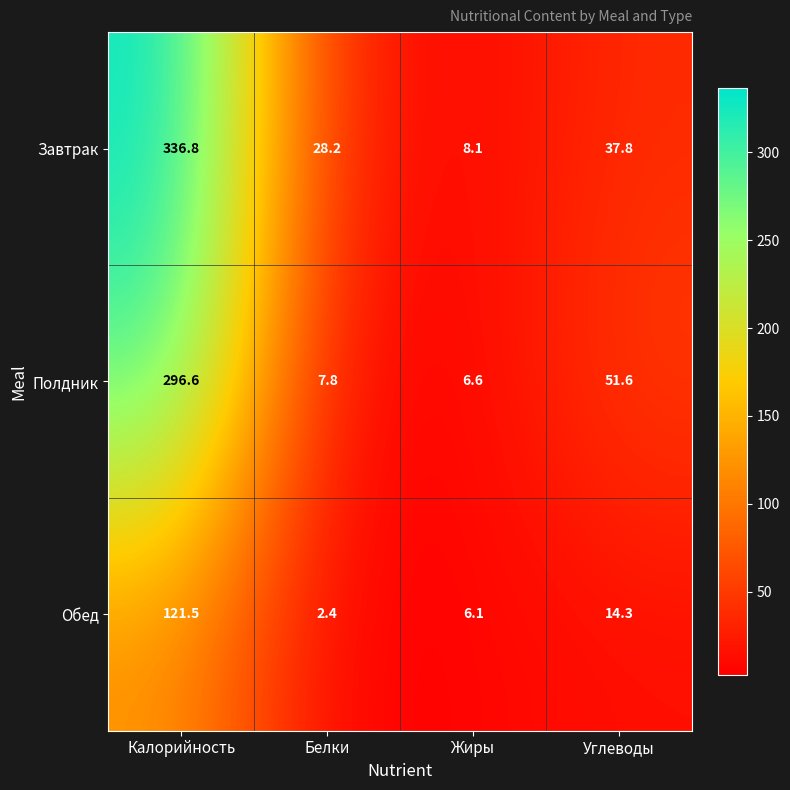

What is the lowest value of the Завтрак series?

8.1